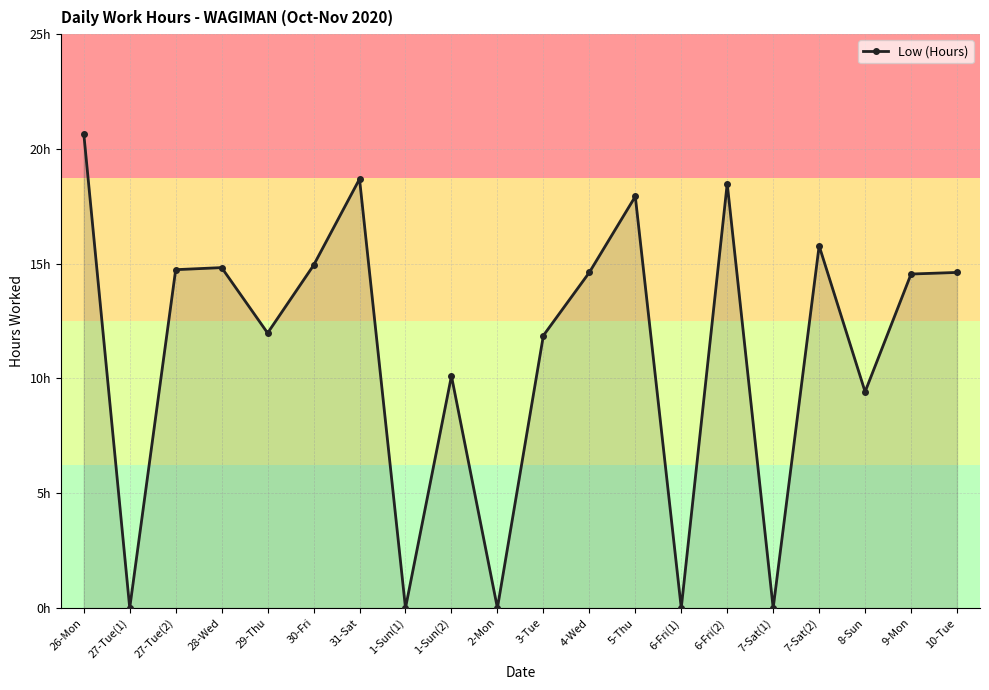

Where does the data first go above 14?

26-Mon